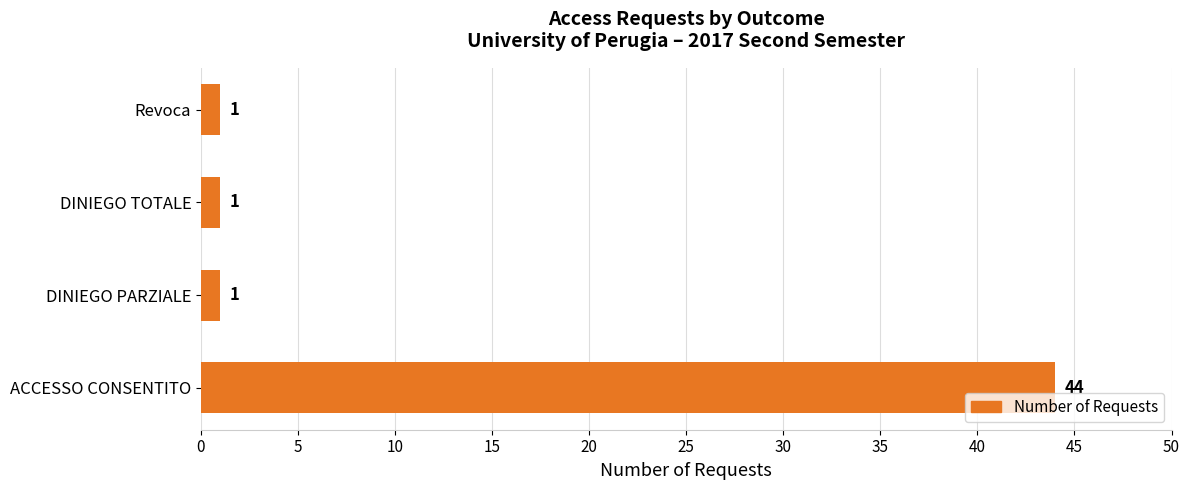

What is the greatest value displayed?

44